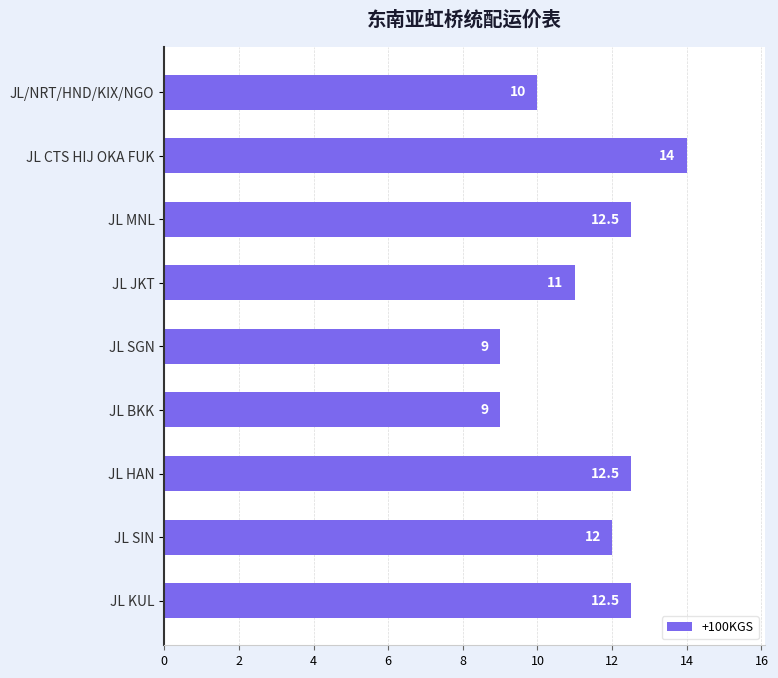

Reading top to bottom, what are all the values shown in this chart?

JL/NRT/HND/KIX/NGO=10.0	JL CTS HIJ OKA FUK=14.0	JL MNL=12.5	JL JKT=11.0	JL SGN=9.0	JL BKK=9.0	JL HAN=12.5	JL SIN=12.0	JL KUL=12.5